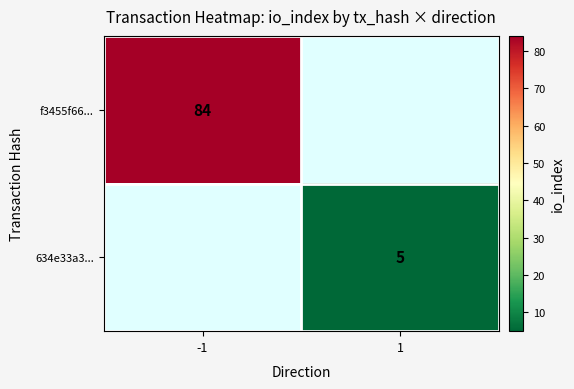

What is the minimum value for f3455f66...?

84.0